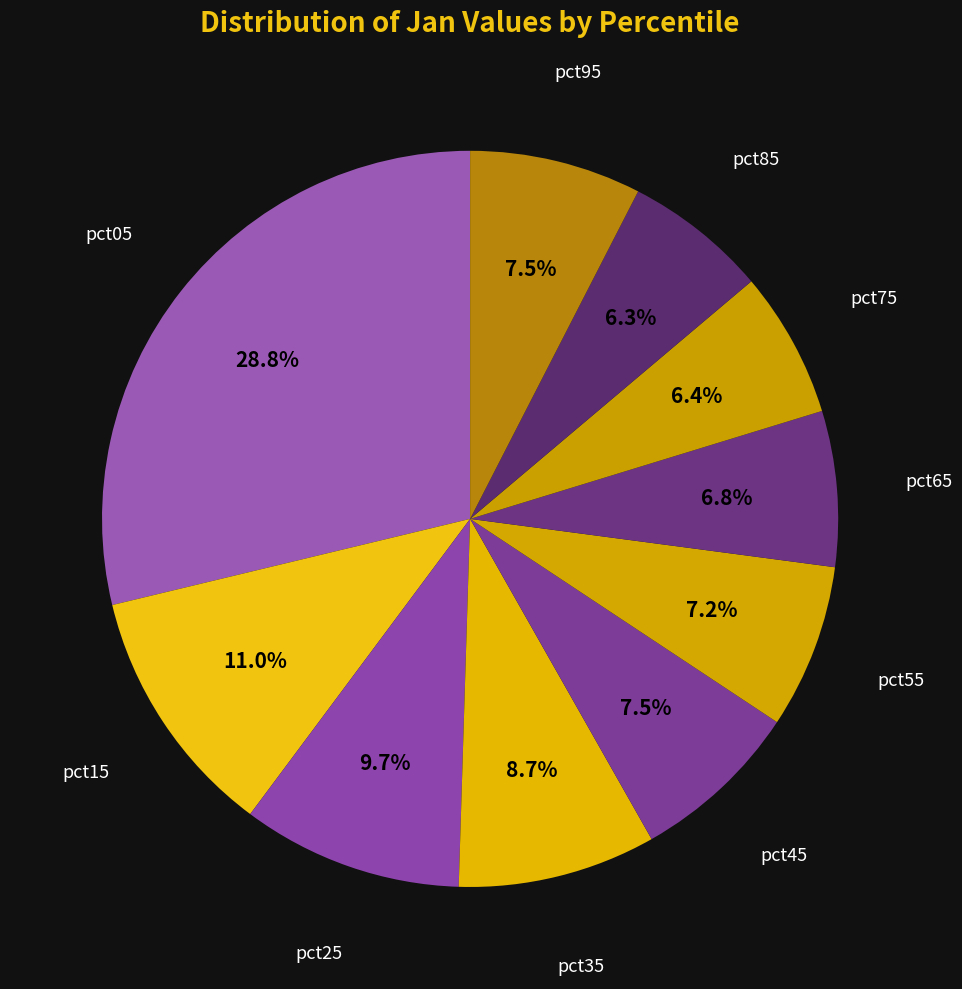

Is there any slice that represents more than half of the pie?

No